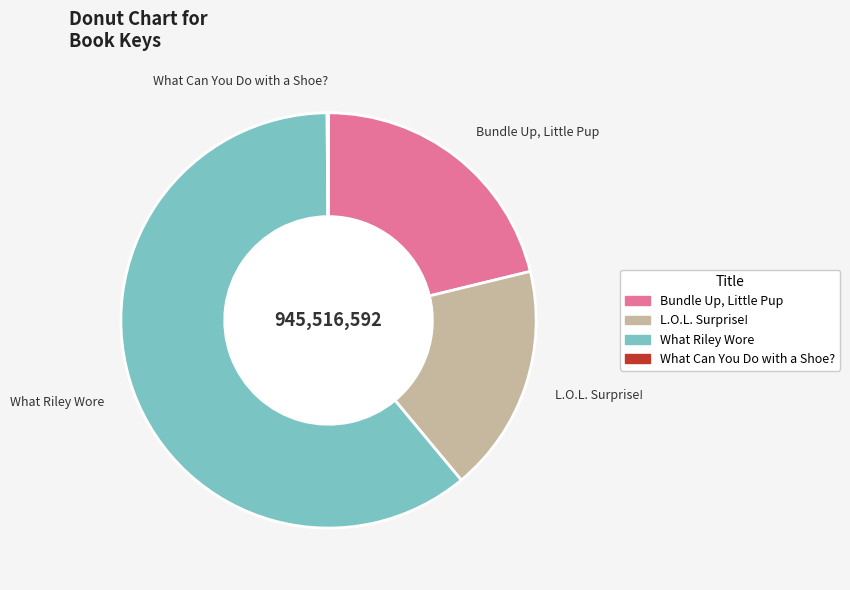

What is the ratio of the value at What Riley Wore to the value at Bundle Up, Little Pup?

2.9